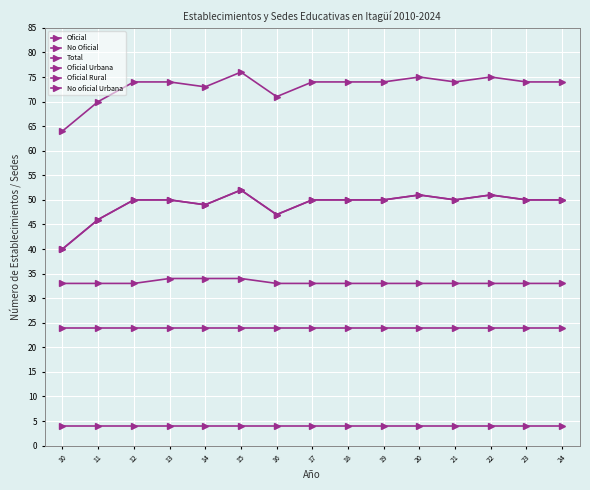

At which label does No oficial Urbana reach its peak?

15